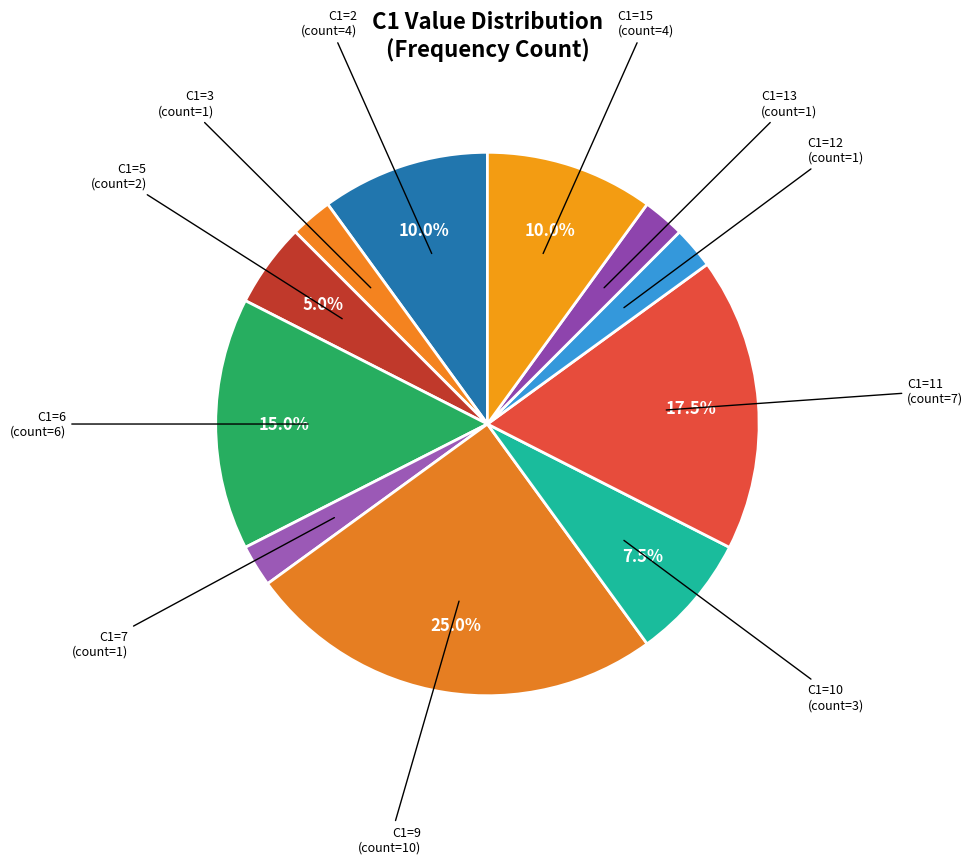

To the nearest percent, what is the difference between the largest and smallest slice percentages?

22%